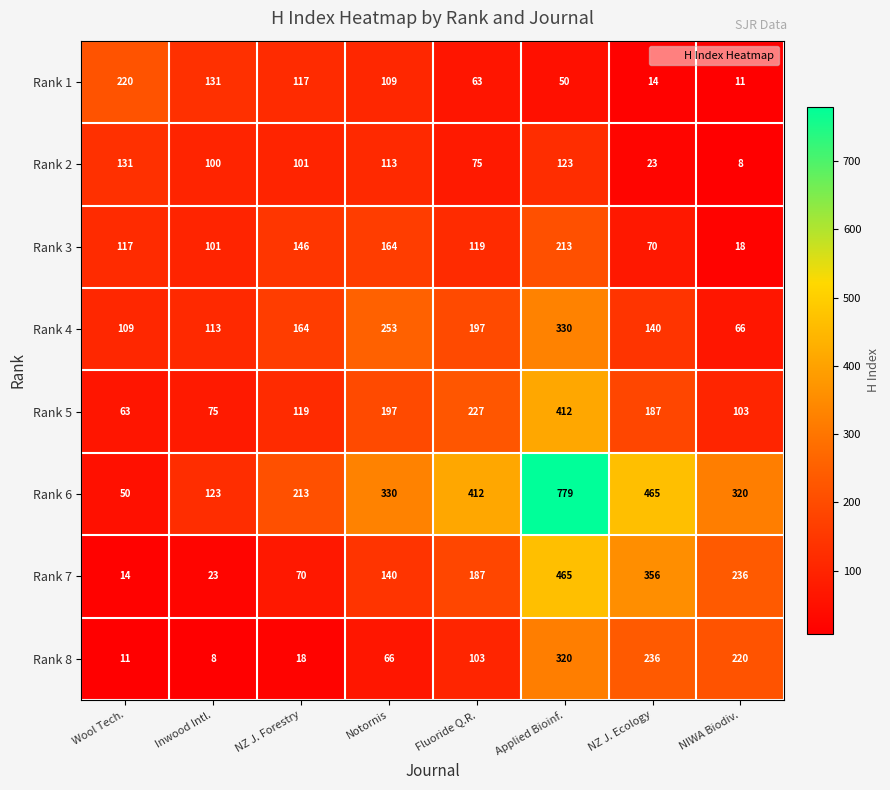

What is the total value across all series at Notornis?

1372